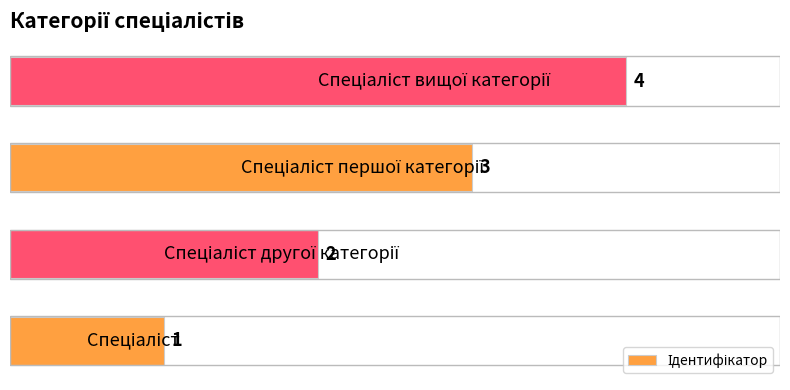

How many values are between 2 and 4?

3